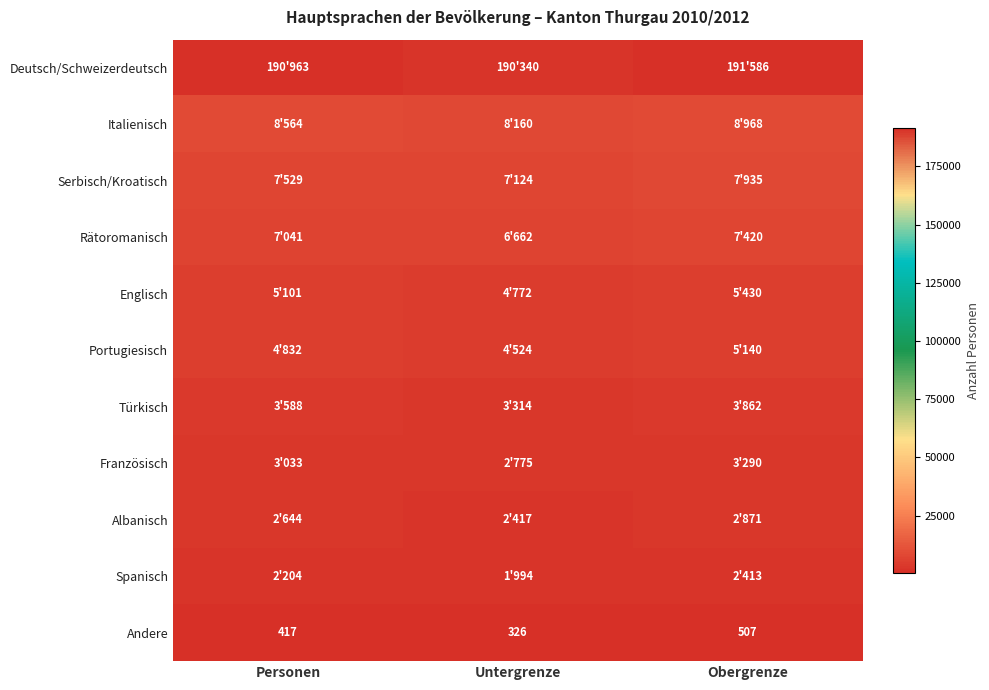

True or false: Andere has a value of 689 at Obergrenze.

False